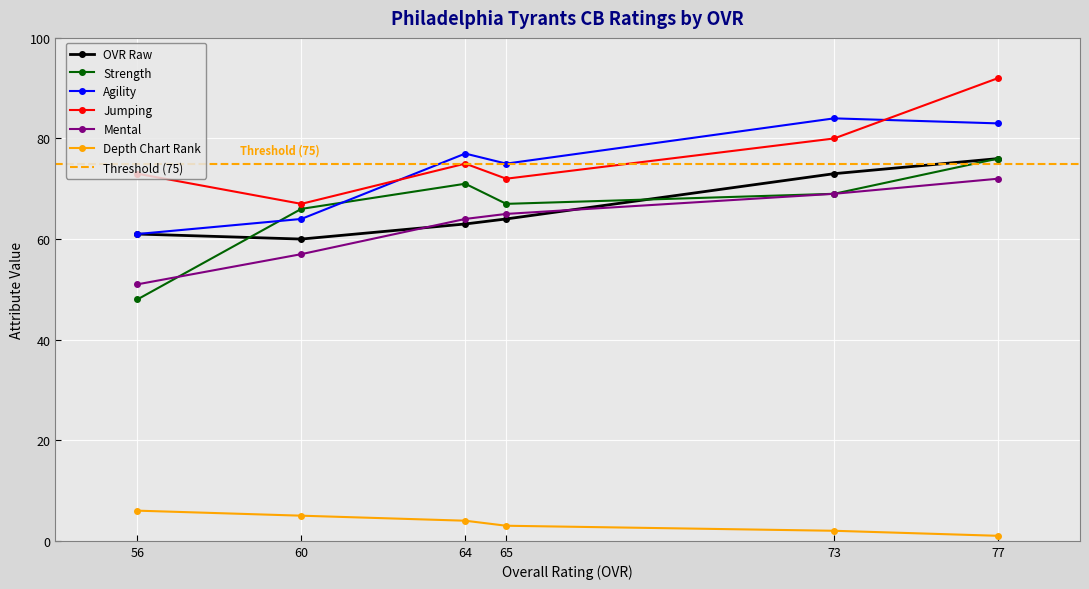

Which series ends up on top after the final intersection of strength and ovr_raw?

ovr_raw